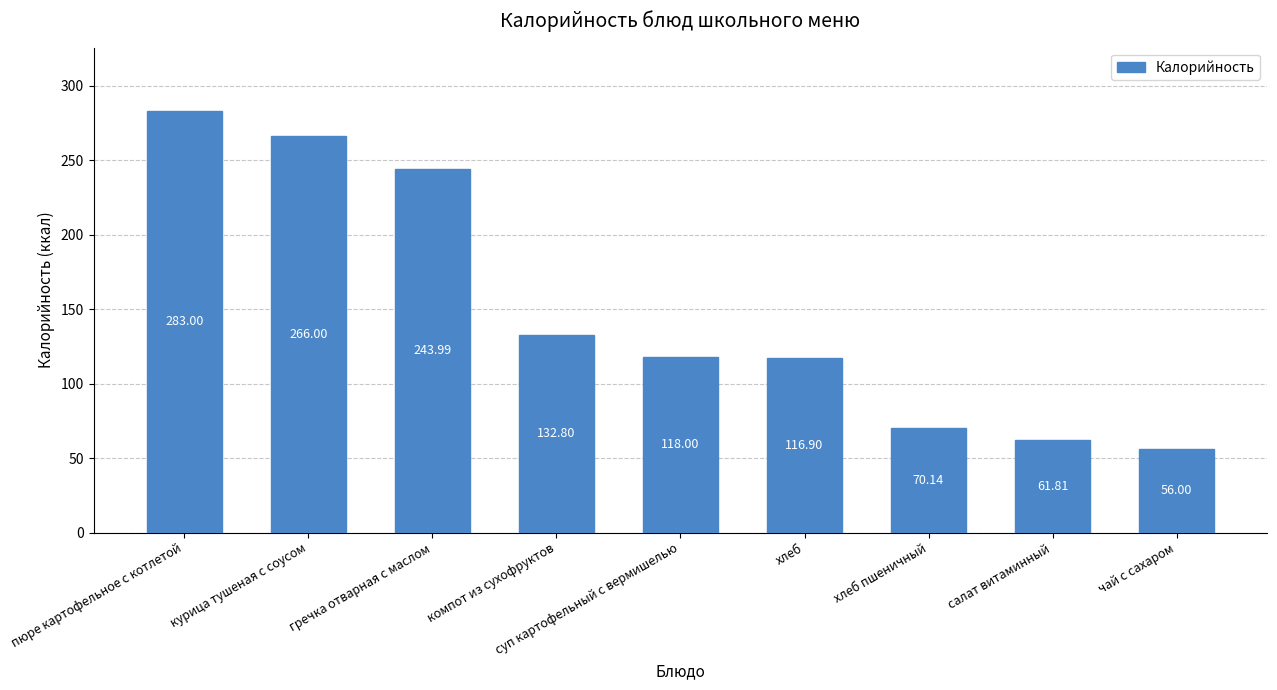

What is the label of the 5th bar from the left?

суп картофельный с вермишелью